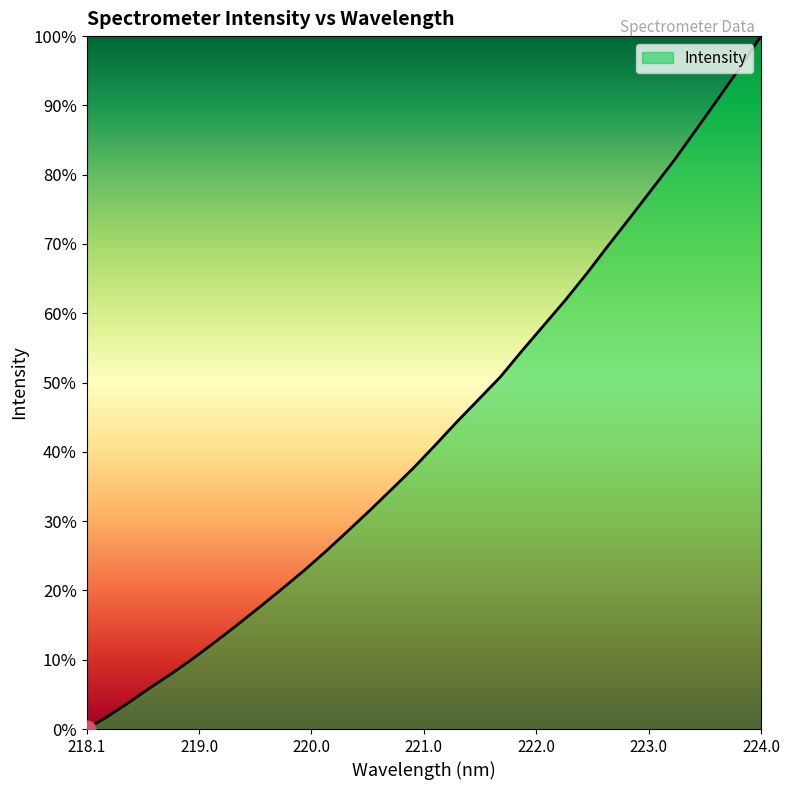

What is the greatest value displayed?

100.0